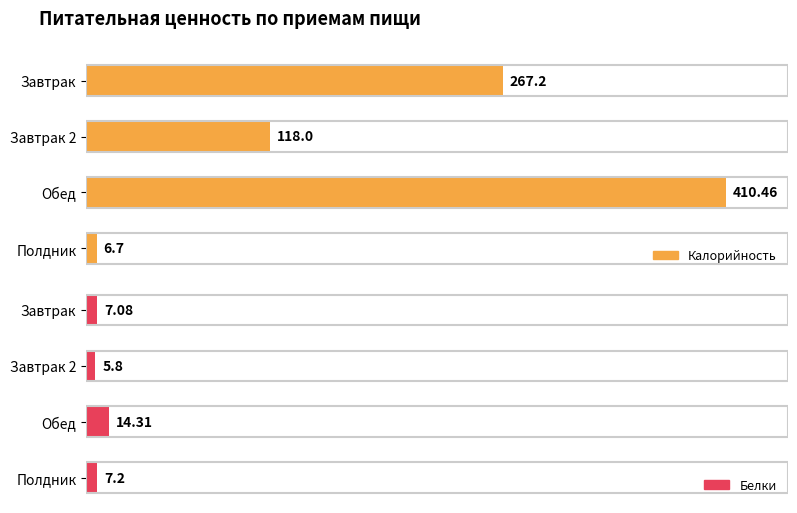

Read the Белки value at Завтрак.

7.1